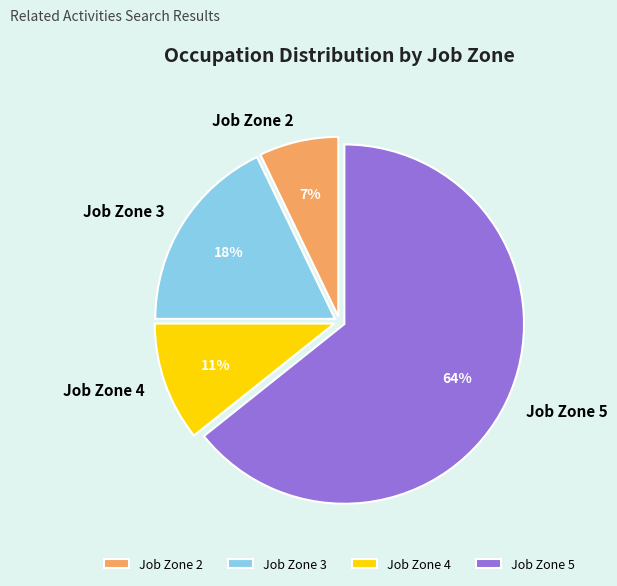

Between Job Zone 3 and Job Zone 5, which is larger?

Job Zone 5